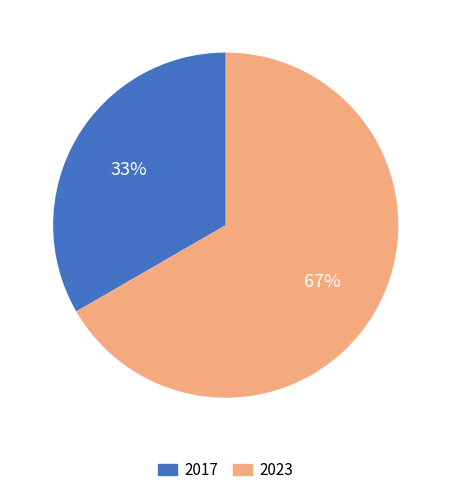

To the nearest percent, what percentage of the pie is 2017?

33%